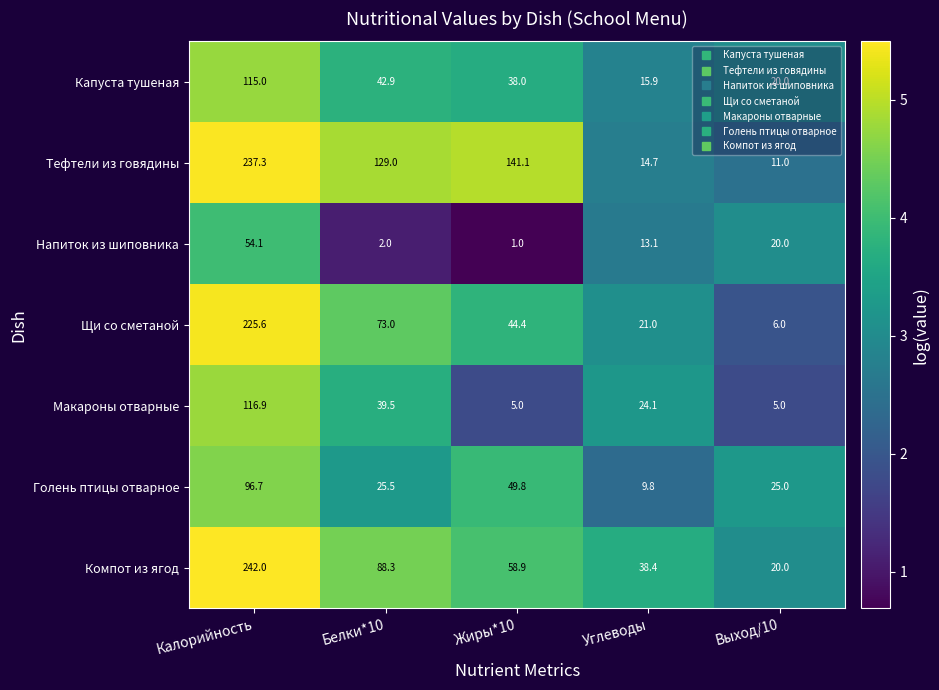

The value of Голень птицы отварное at Калорийность is 27.1. True or false?

False